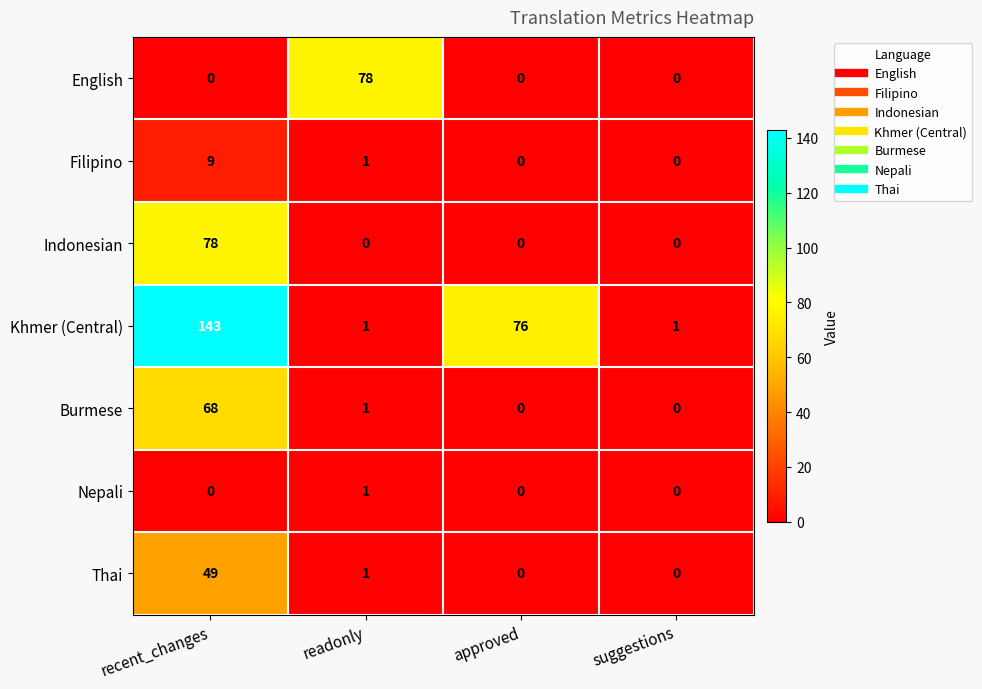

Which series has the largest range (max minus min)?

Khmer (Central)